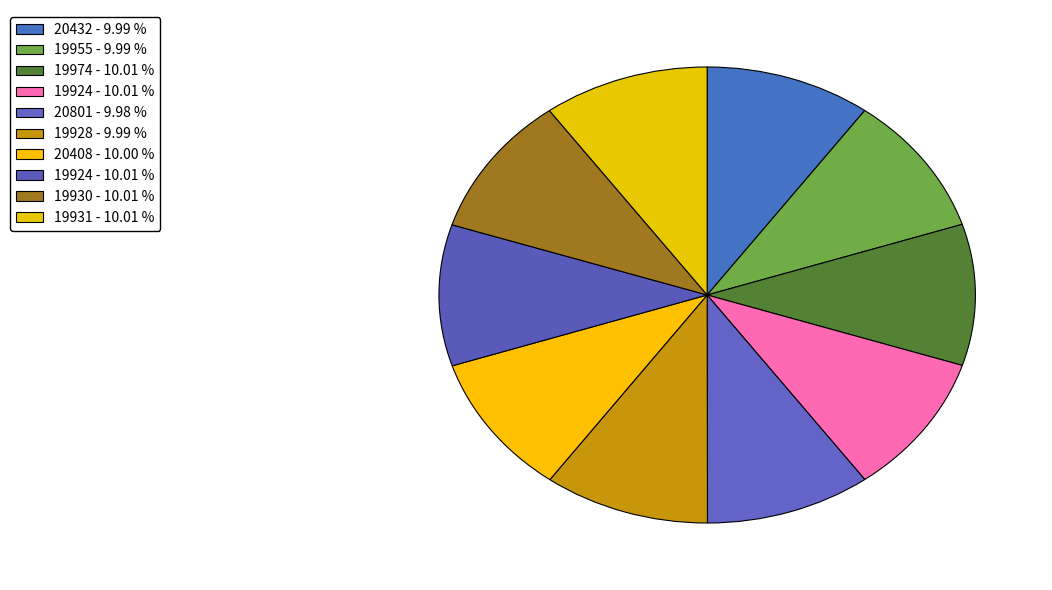

Count the number of slices in the pie.

10